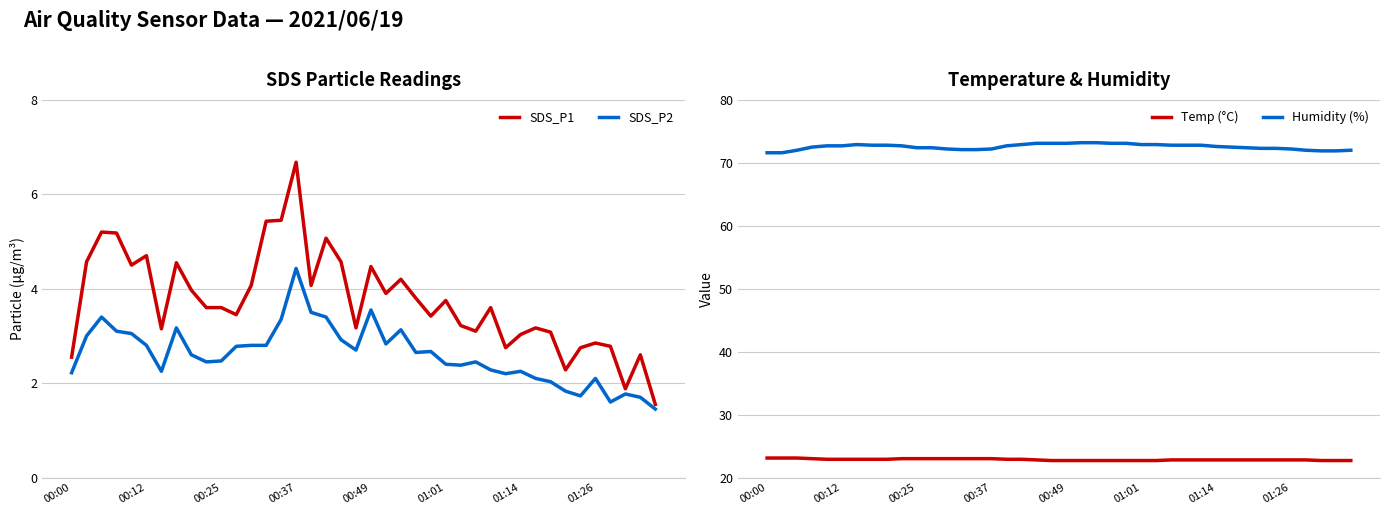

Is the value of SDS_P2 at 00:00 greater than the value of Temp (°C) at 36?

No